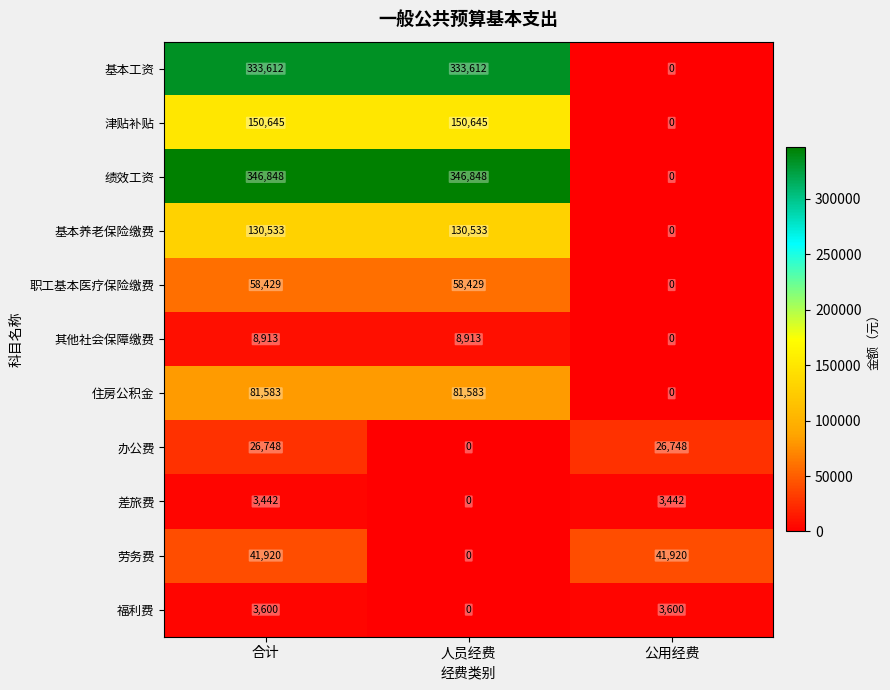

List the series in order of their peak value, lowest first.

差旅费, 福利费, 其他社会保障缴费, 办公费, 劳务费, 职工基本医疗保险缴费, 住房公积金, 基本养老保险缴费, 津贴补贴, 基本工资, 绩效工资